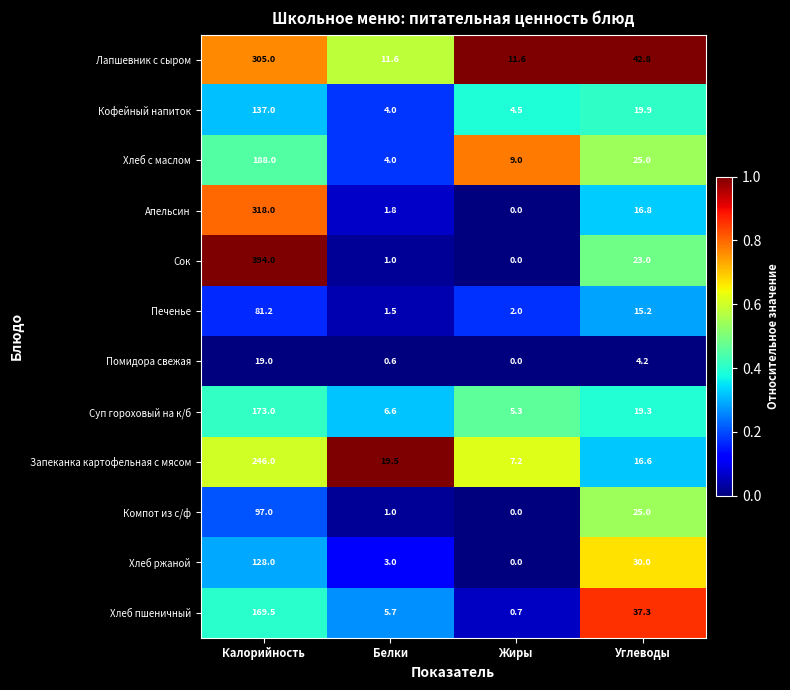

True or false: Запеканка картофельная с мясом has a value of 2.4 at Жиры.

False